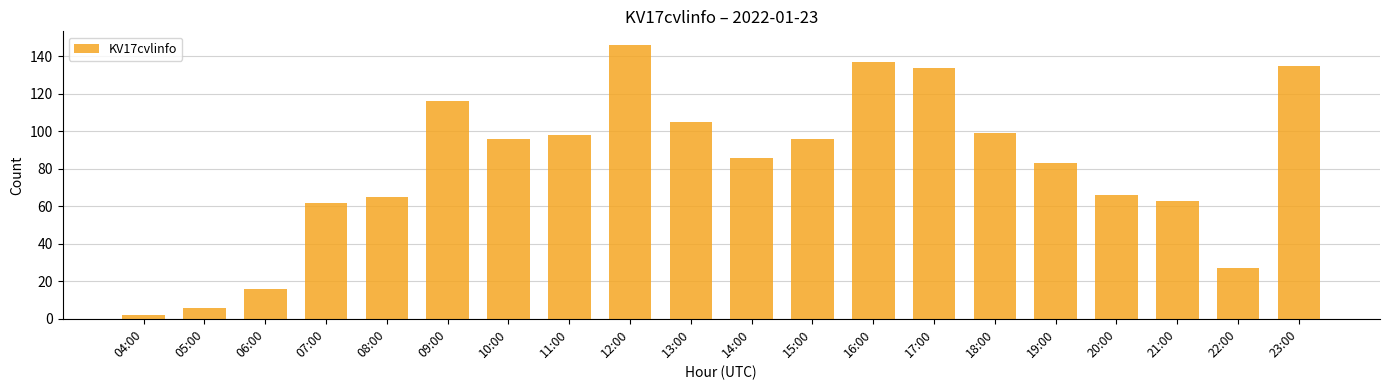

What is the label of the 10th bar from the left?

13:00